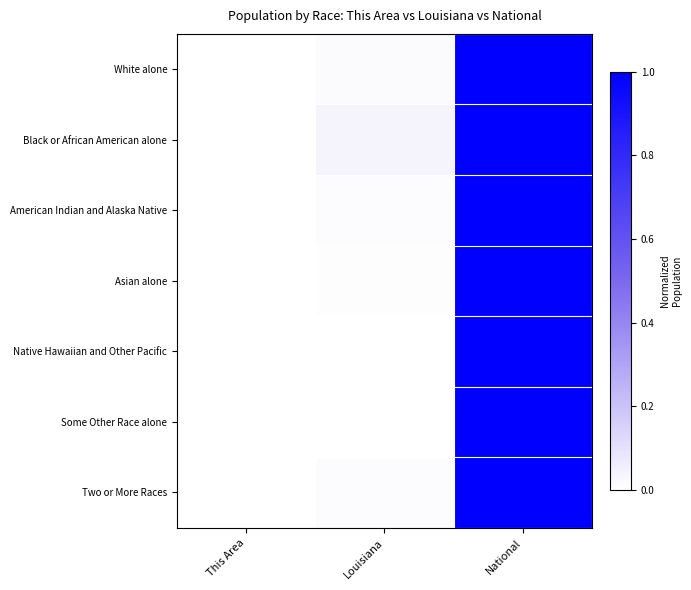

At which category does the chart reach its peak across all series?

National